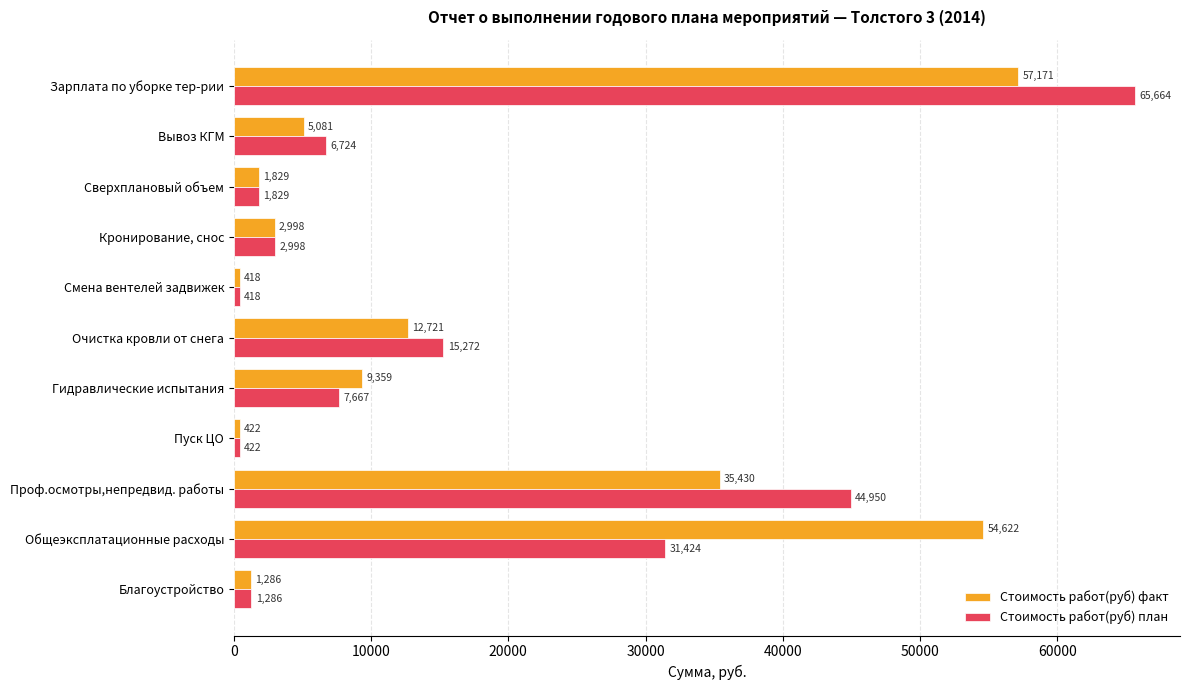

At which label does Стоимость работ(руб) факт reach its minimum?

Смена вентелей задвижек